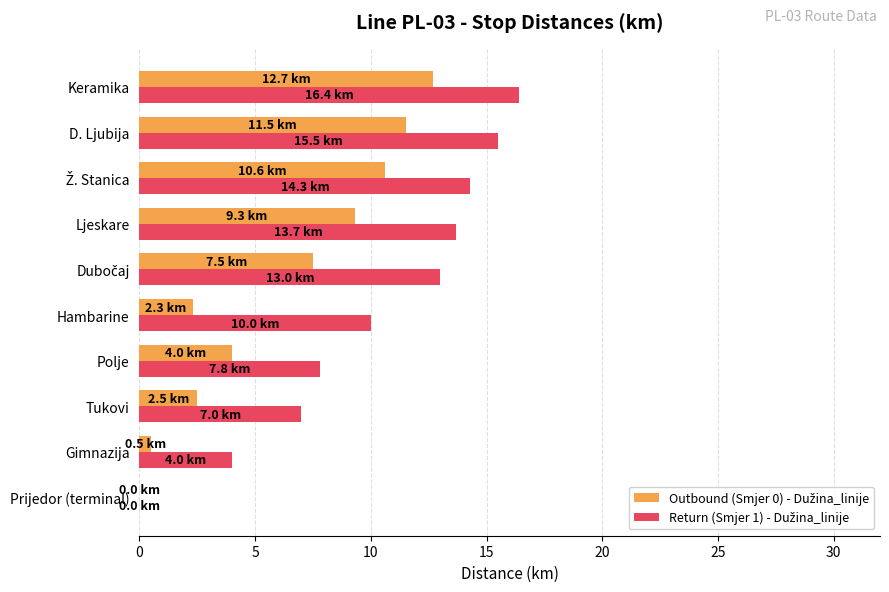

What is the greatest value displayed?

16.4